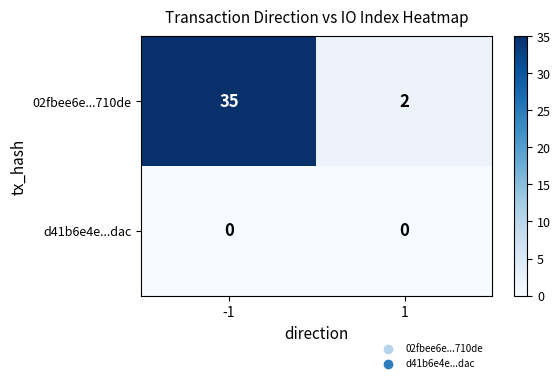

Read the 02fbee6e...710de value at -1.

35